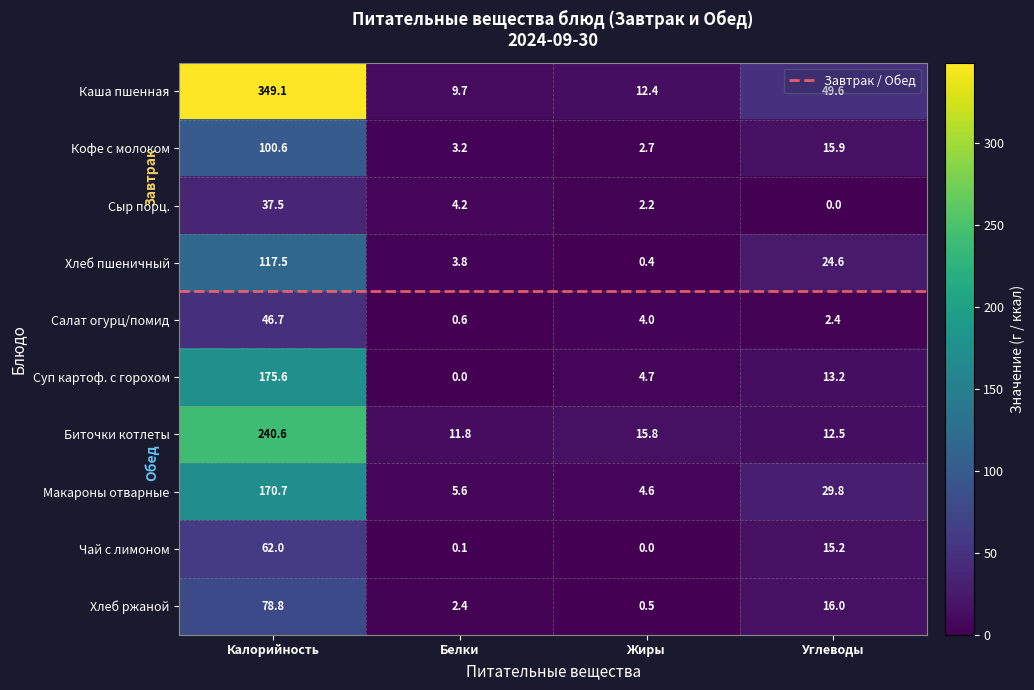

List the labels in order of Чай с лимоном value, smallest first.

Жиры, Белки, Углеводы, Калорийность